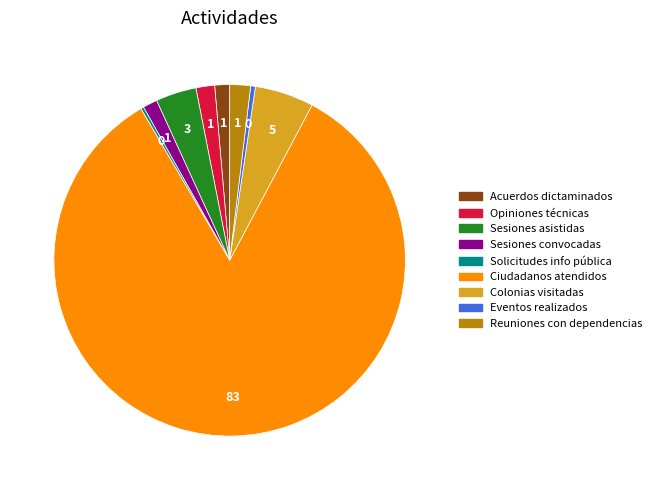

Is there any slice that represents more than half of the pie?

Yes